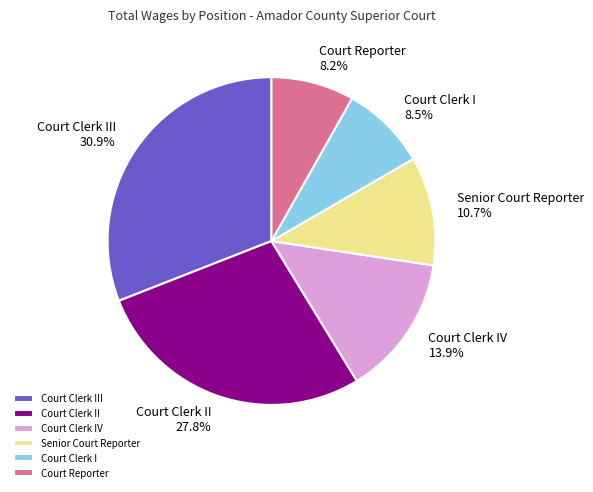

How many slices are in this pie chart?

6